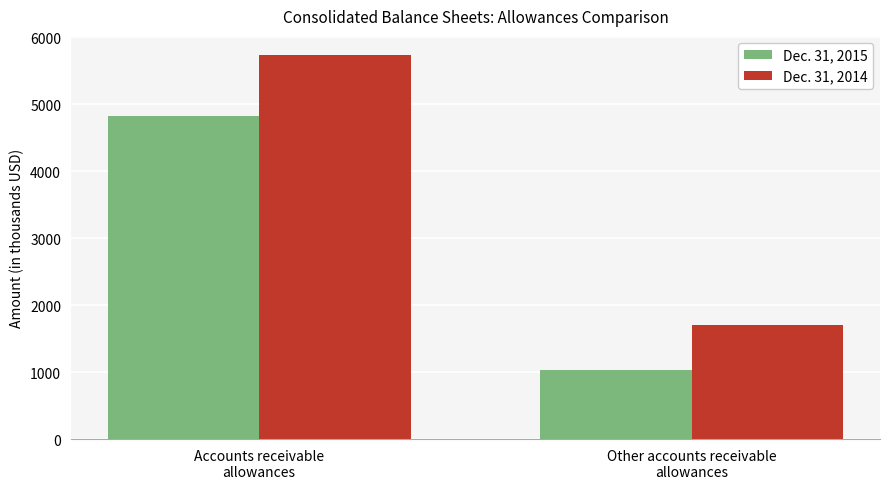

Rank the series by their average value, from lowest to highest.

Dec. 31, 2015, Dec. 31, 2014